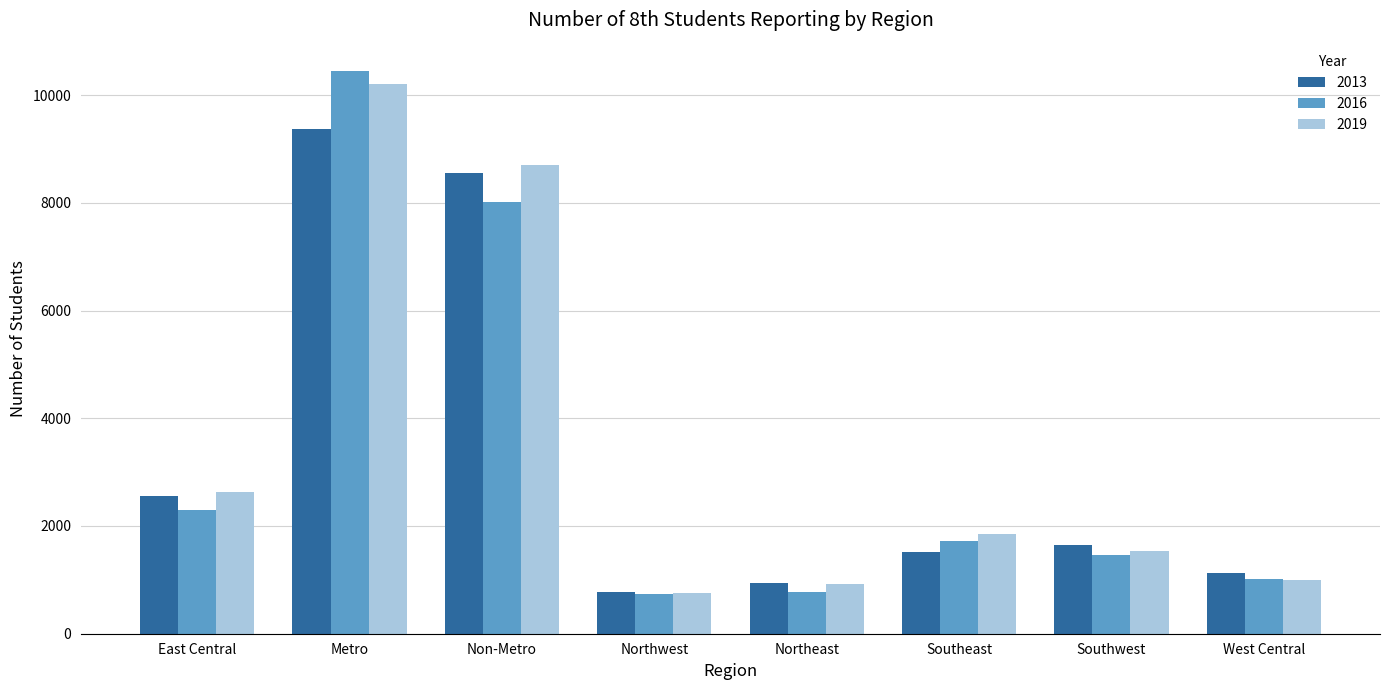

How many bars are there in total?

24